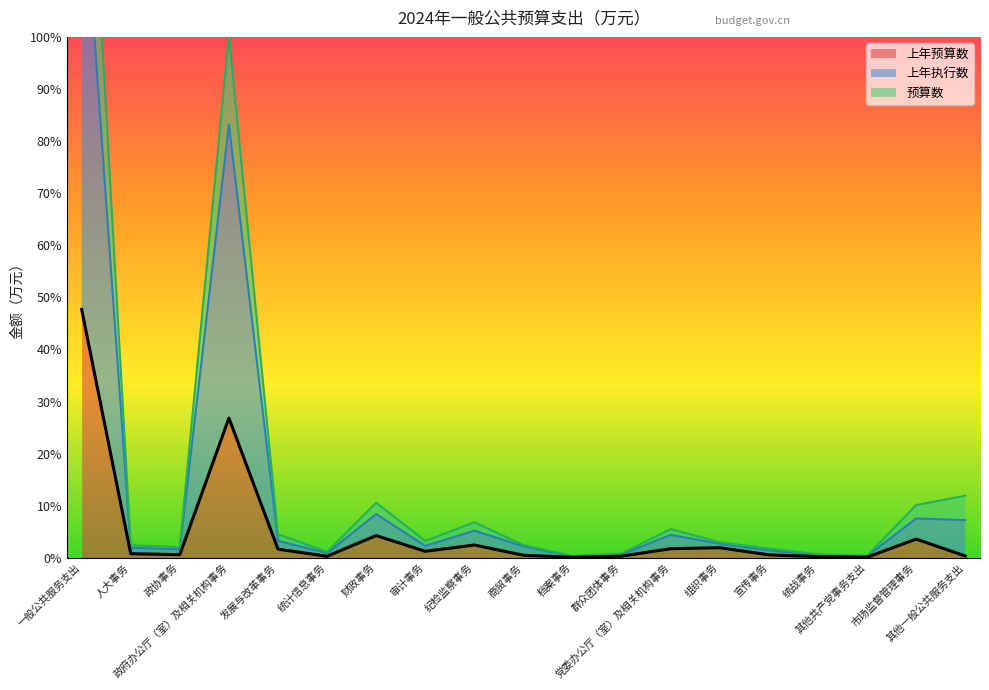

What is the greatest value displayed?

149622